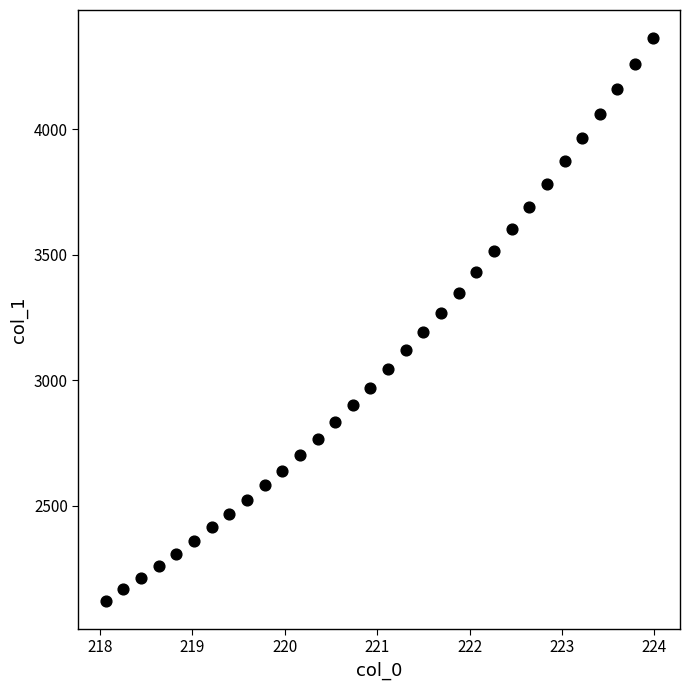

What is the range of X values (max minus min)?

5.9